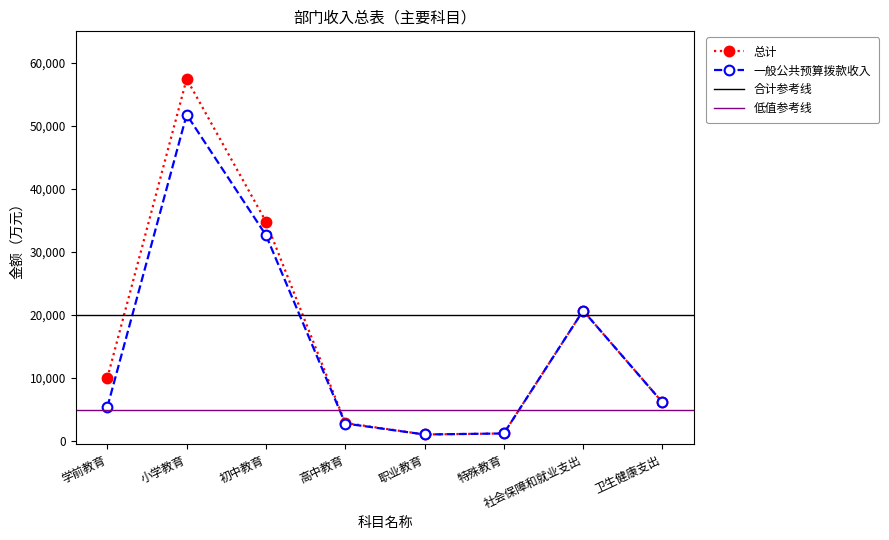

True or false: 一般公共预算拨款收入 has more than 0 interior local peaks.

True